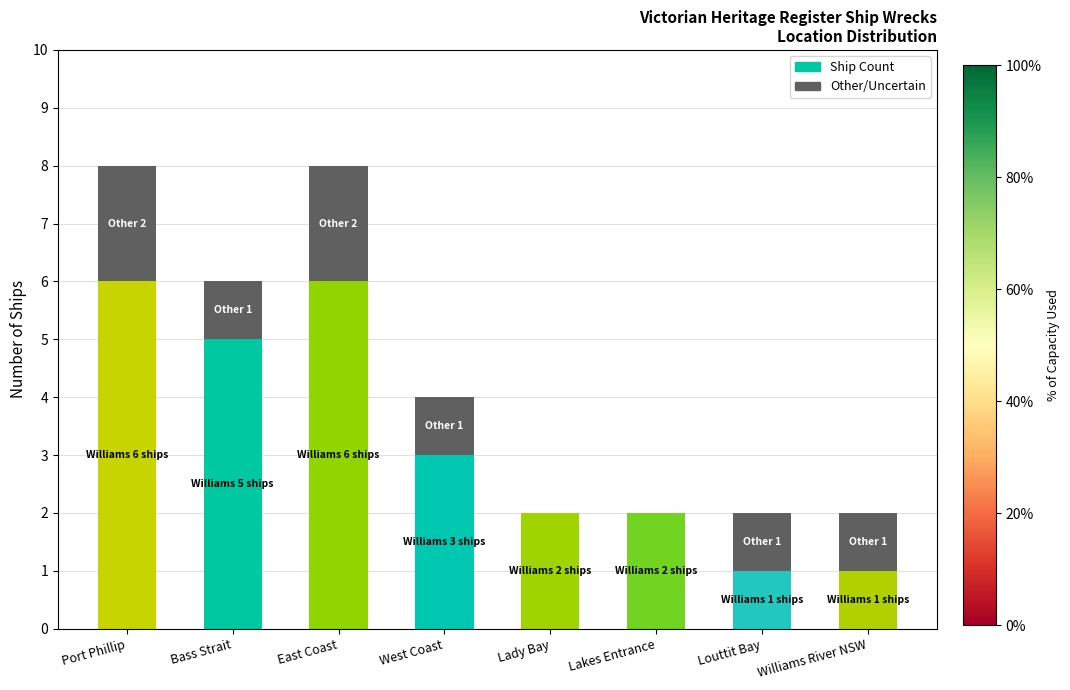

What is the value of the Vacant bar at the 3rd from the left?

2